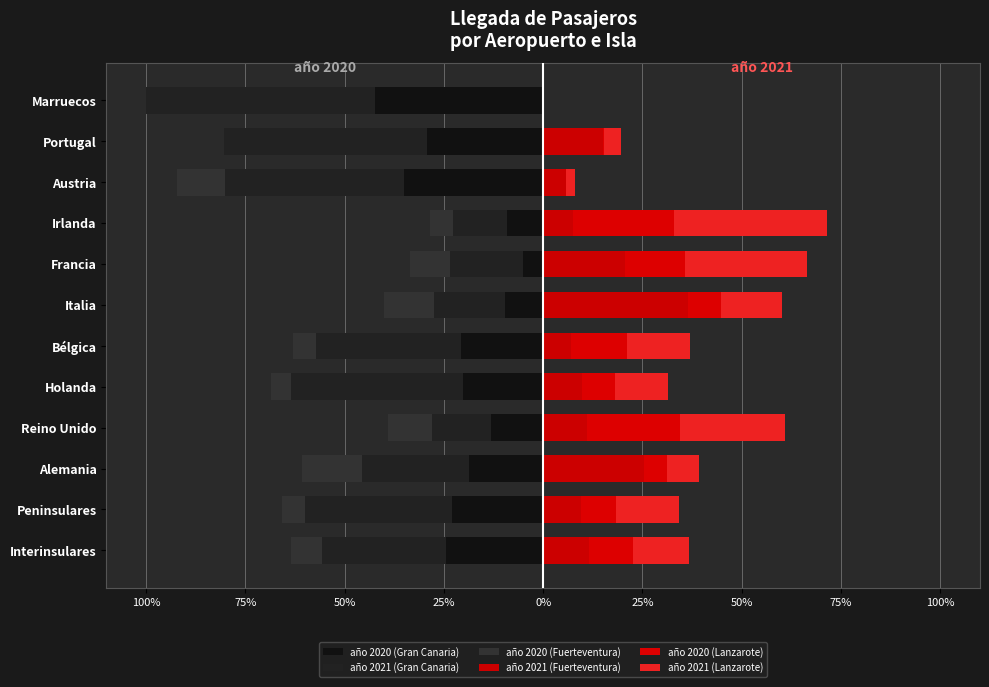

Which series has the largest total across all categories?

año 2021 (Lanzarote)